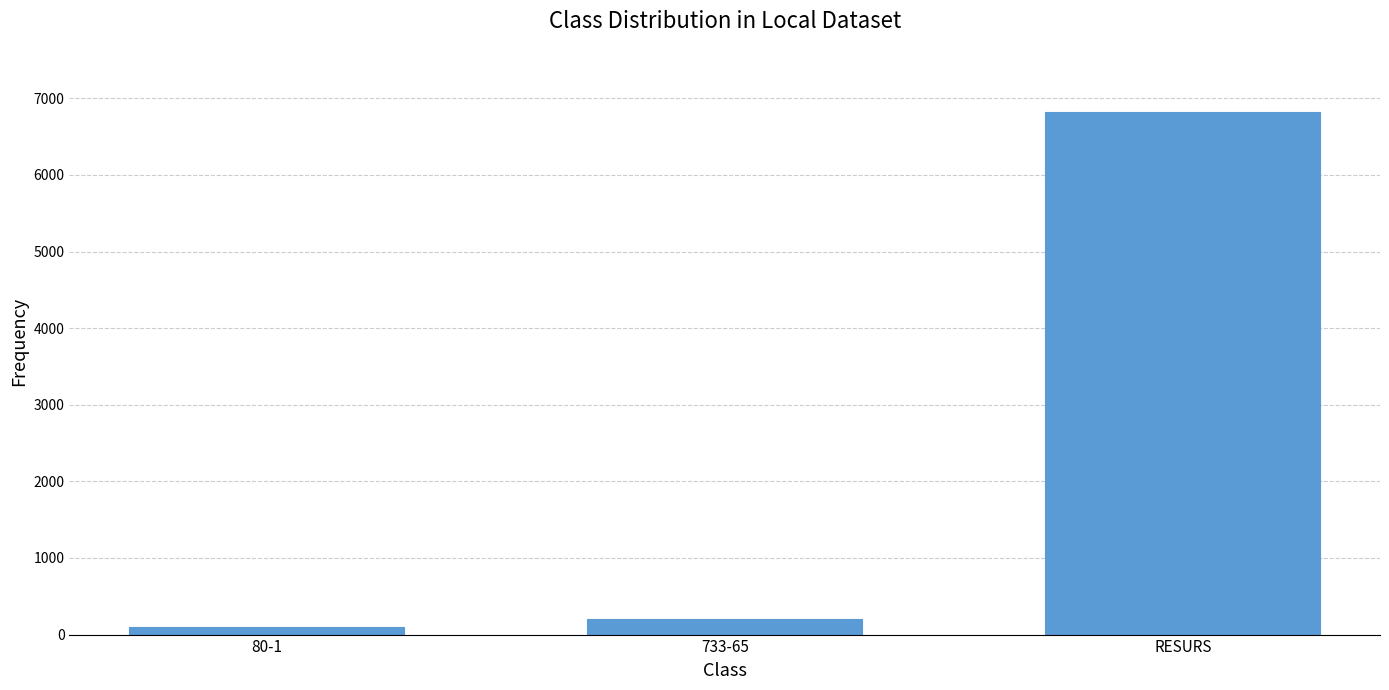

List the labels in order of value, largest first.

RESURS, 733-65, 80-1